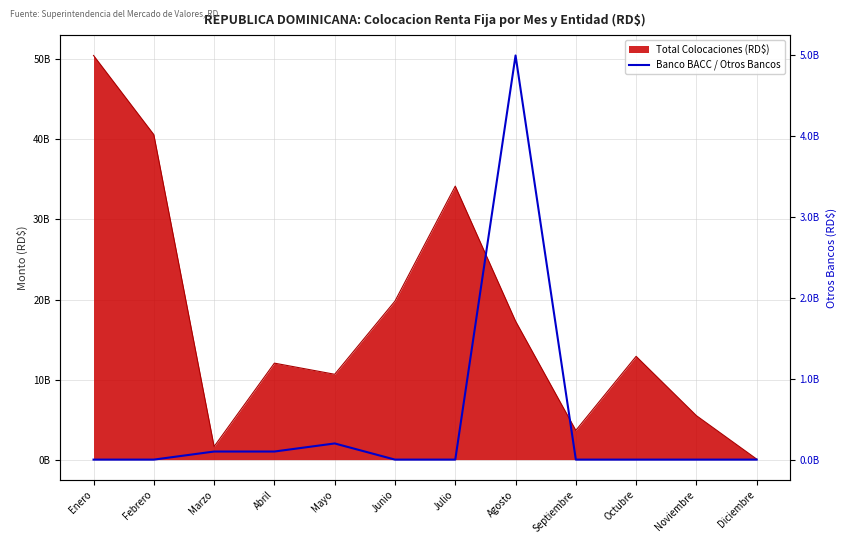

True or false: the data has more than 2 interior local peaks.

False